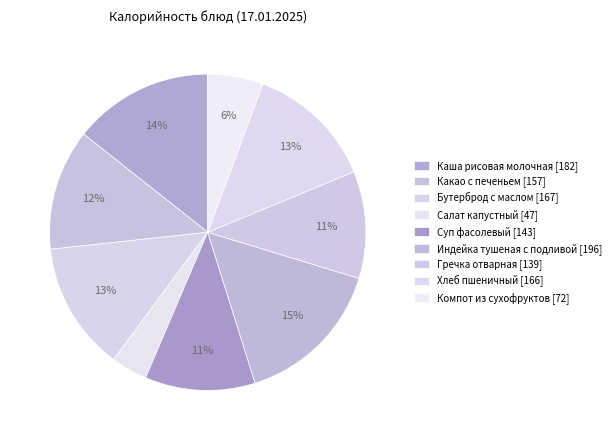

To the nearest percent, what portion does Салат капустный represent?

4%